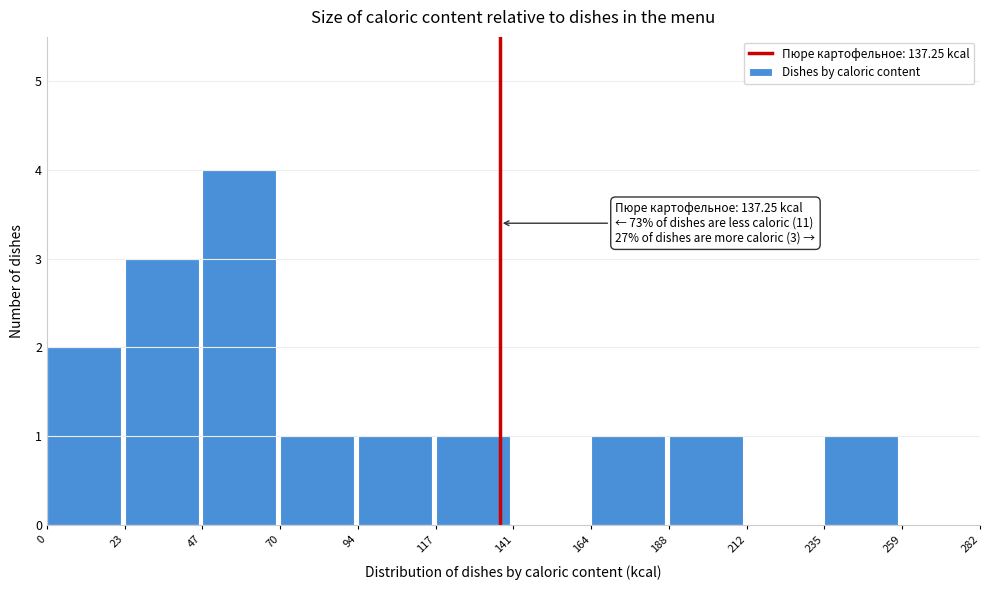

Over which range of the x-axis is the bar tallest?

47 to 70